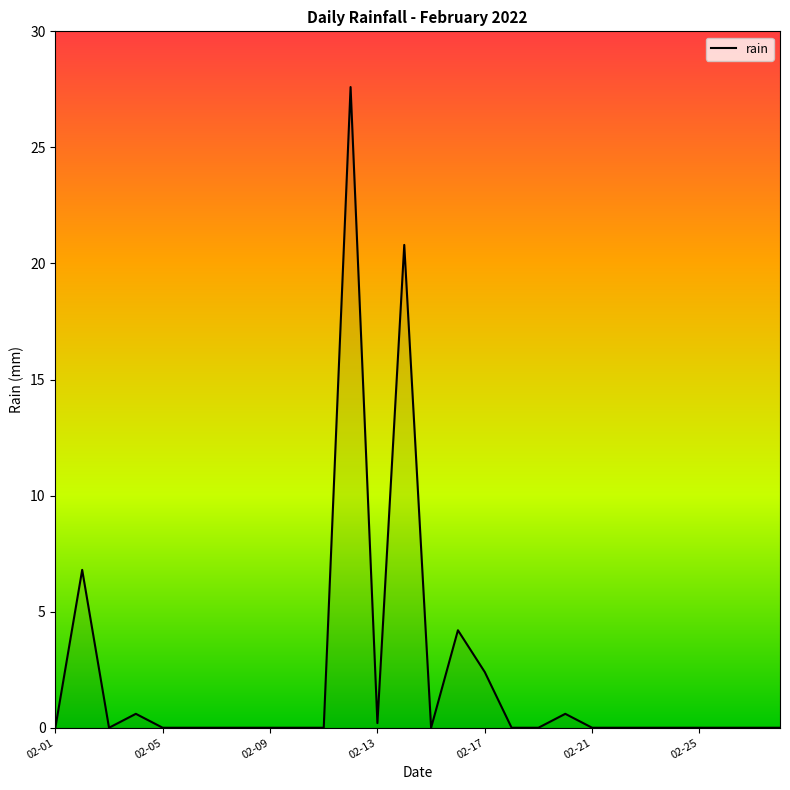

What is the greatest value displayed?

27.6